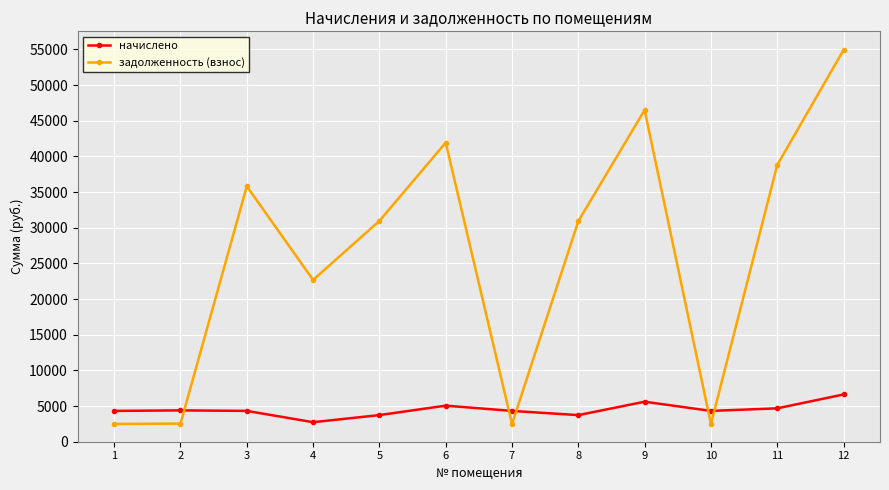

How many lines are shown in the chart?

2